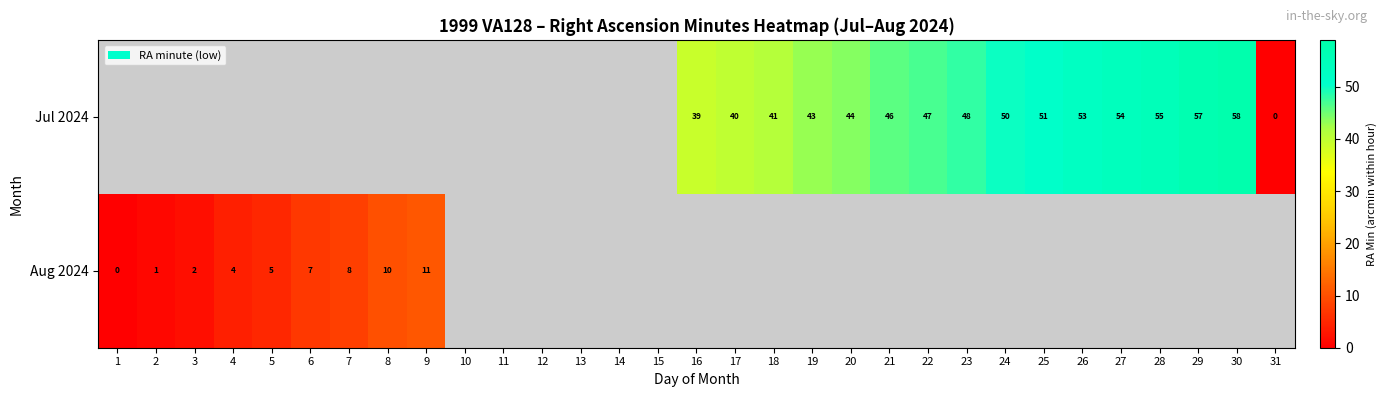

True or false: Aug 2024 has a value of 3 at 3.

False